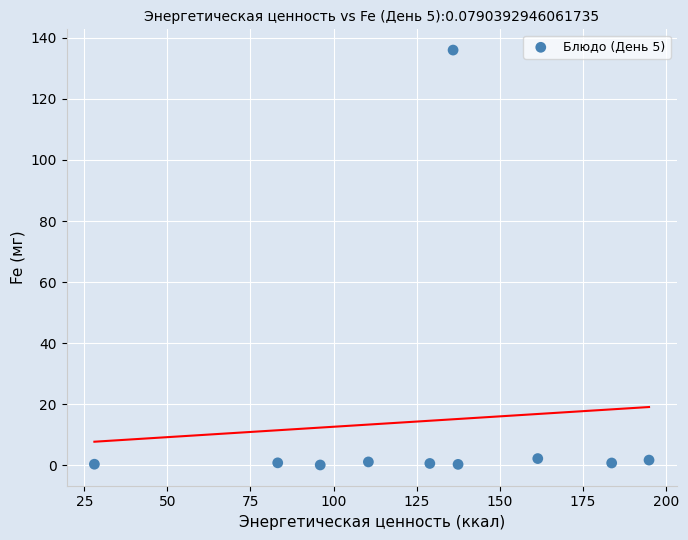

What is the average X value?

126.0